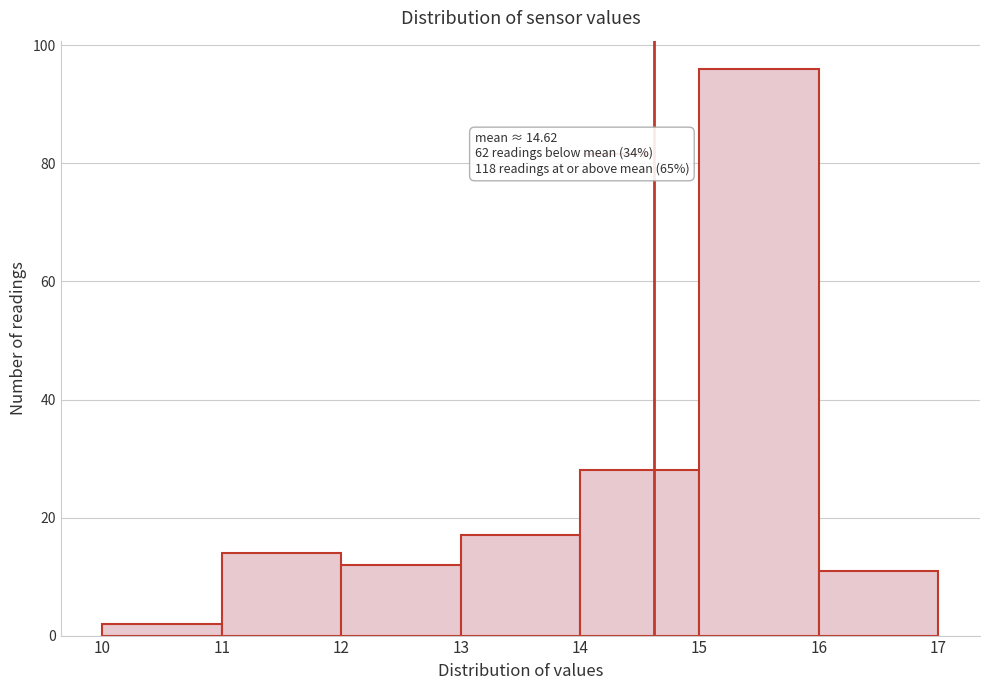

Which range on the x-axis has the tallest bar?

15 to 16